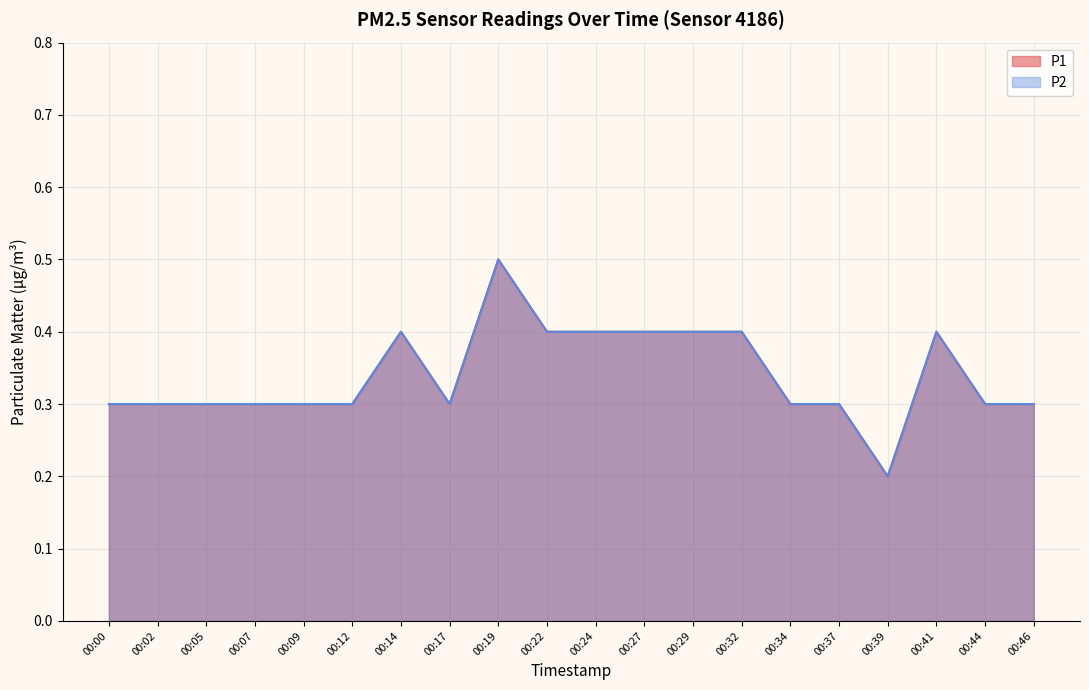

True or false: P2 and P1 cross at least once.

False